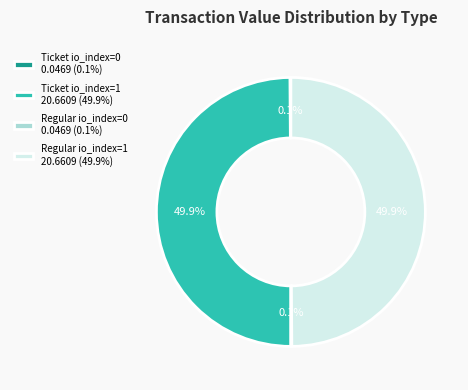

Combined, do Ticket io_index=1 20.6609 (49.9%) and Regular io_index=1 20.6609 (49.9%) account for over 50%?

Yes